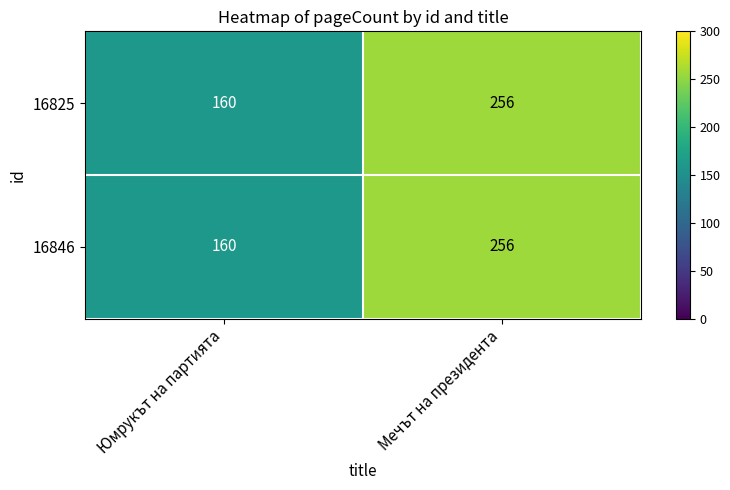

What is the greatest value displayed?

256